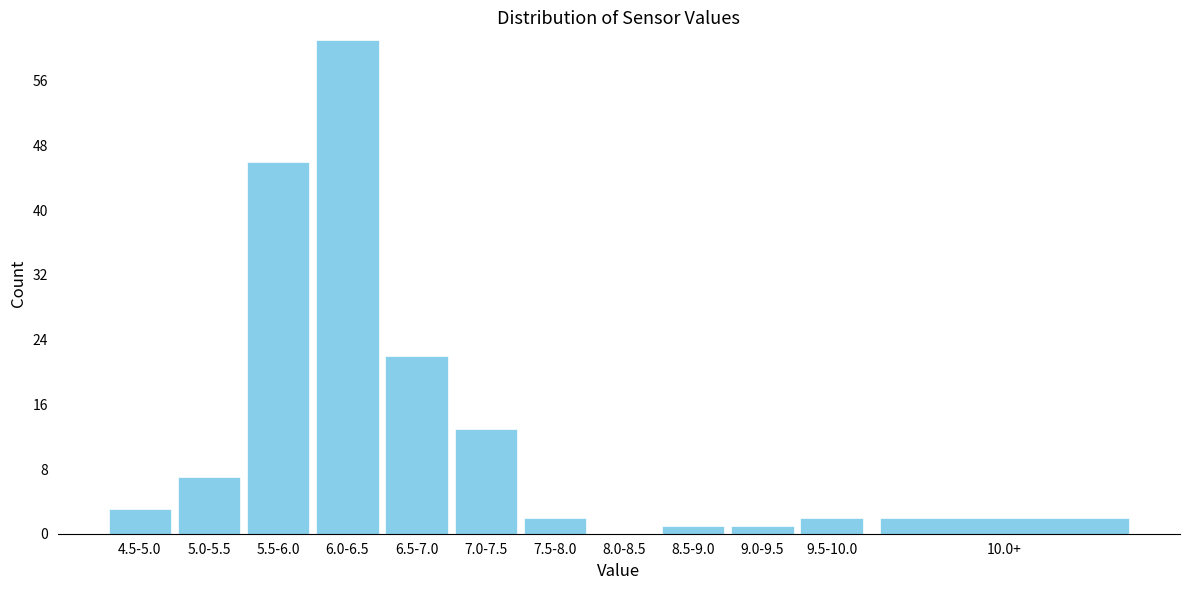

Reading left to right, list all the values displayed in this chart.

4.5-5.0=3	5.0-5.5=7	5.5-6.0=46	6.0-6.5=61	6.5-7.0=22	7.0-7.5=13	7.5-8.0=2	8.0-8.5=0	8.5-9.0=1	9.0-9.5=1	9.5-10.0=2	10.0+=2